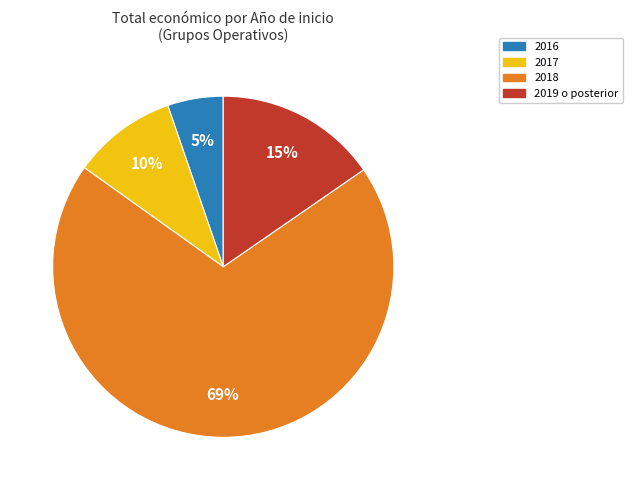

Count the number of slices in the pie.

4